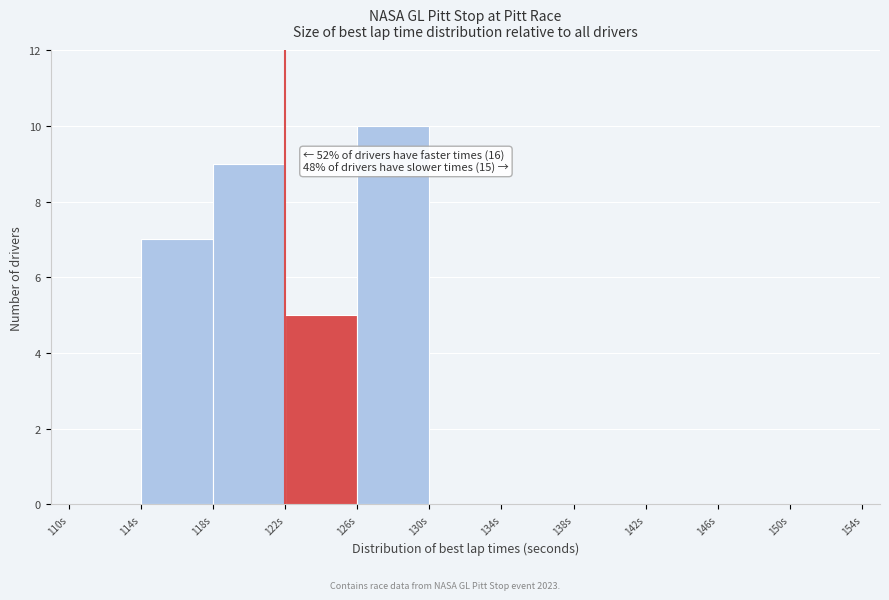

Over which range of the x-axis is the bar tallest?

126 to 130